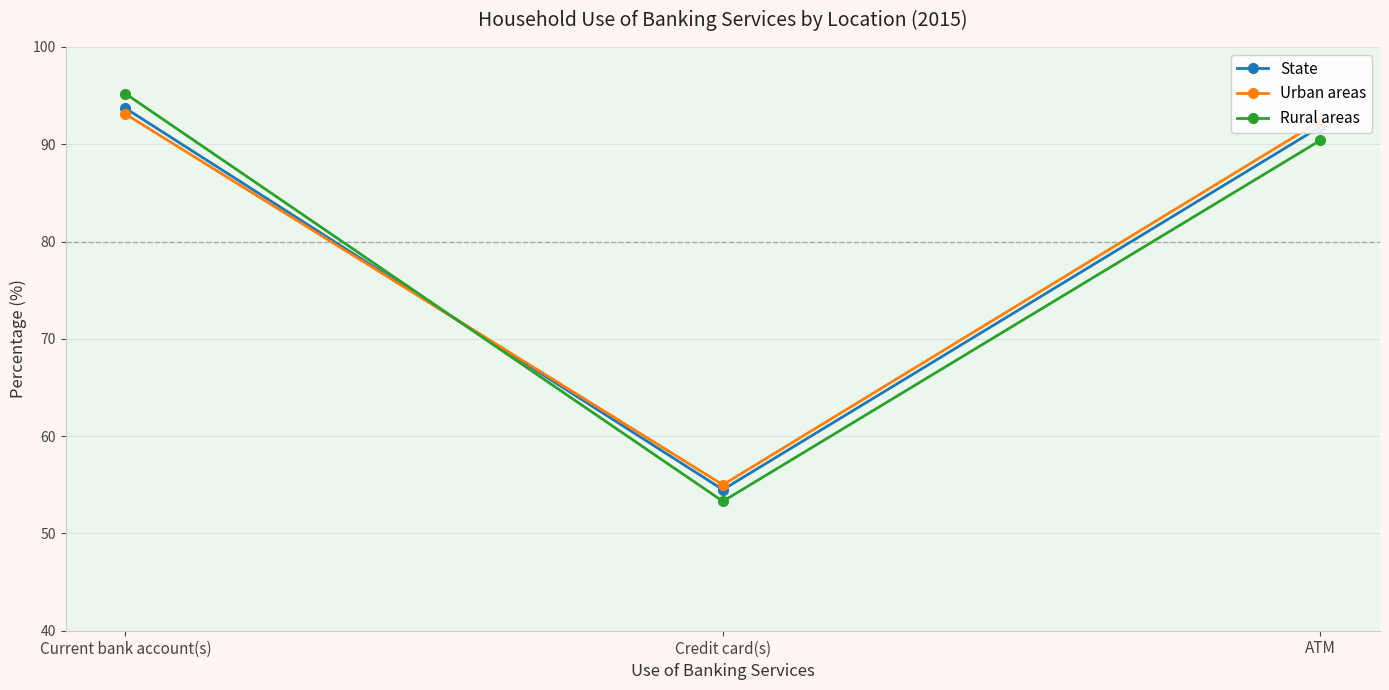

The value of State at ATM is 130.4. True or false?

False